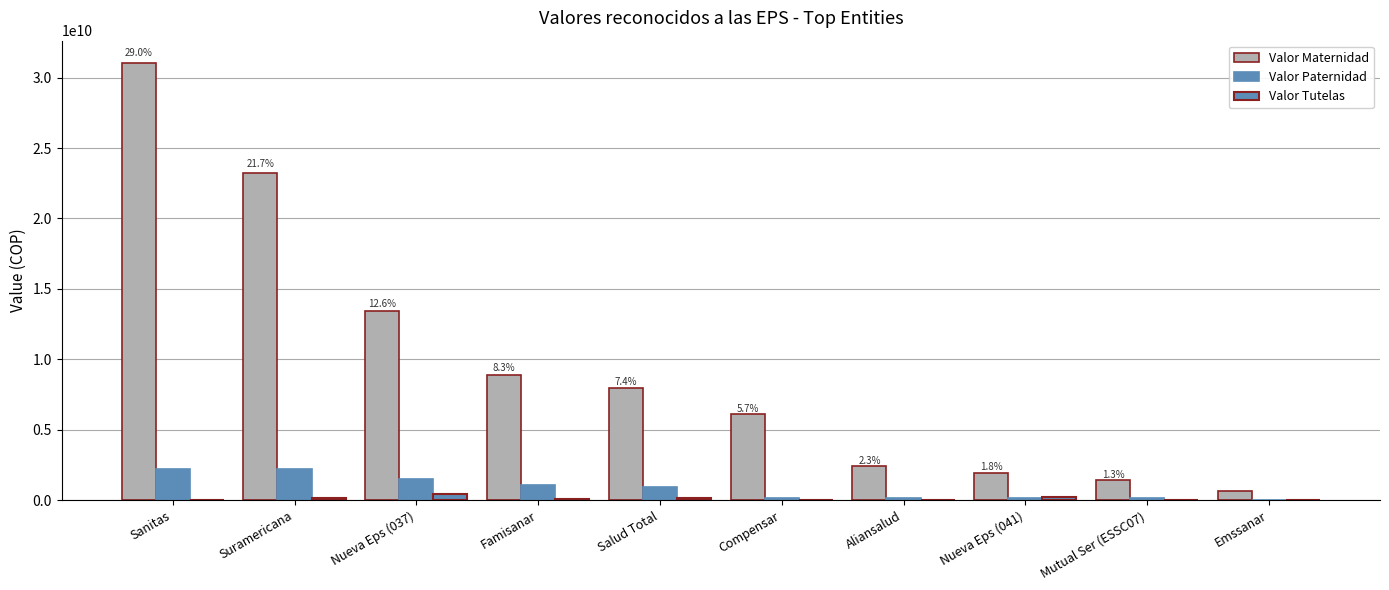

The value of Valor Paternidad at Sanitas is 949431527. True or false?

False